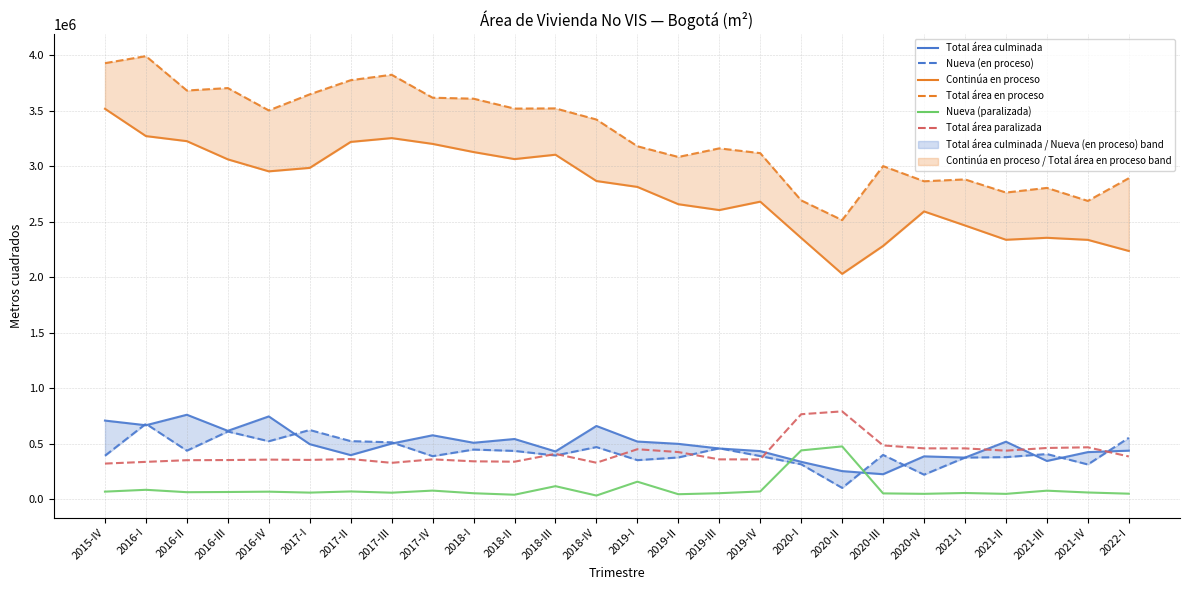

At which category does the chart reach its peak across all series?

2016-I